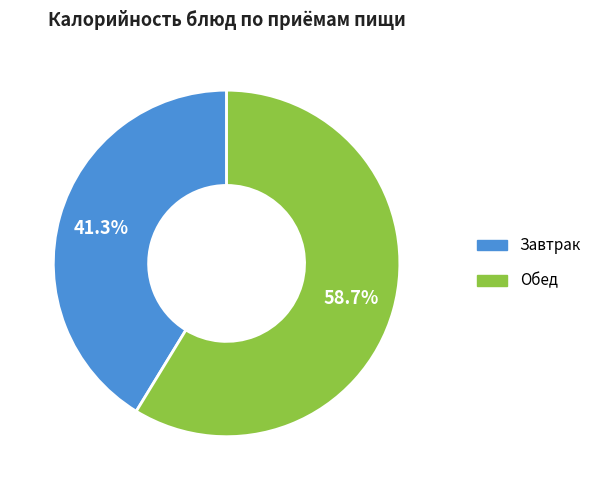

Is the sum of Обед and Завтрак greater than half?

Yes